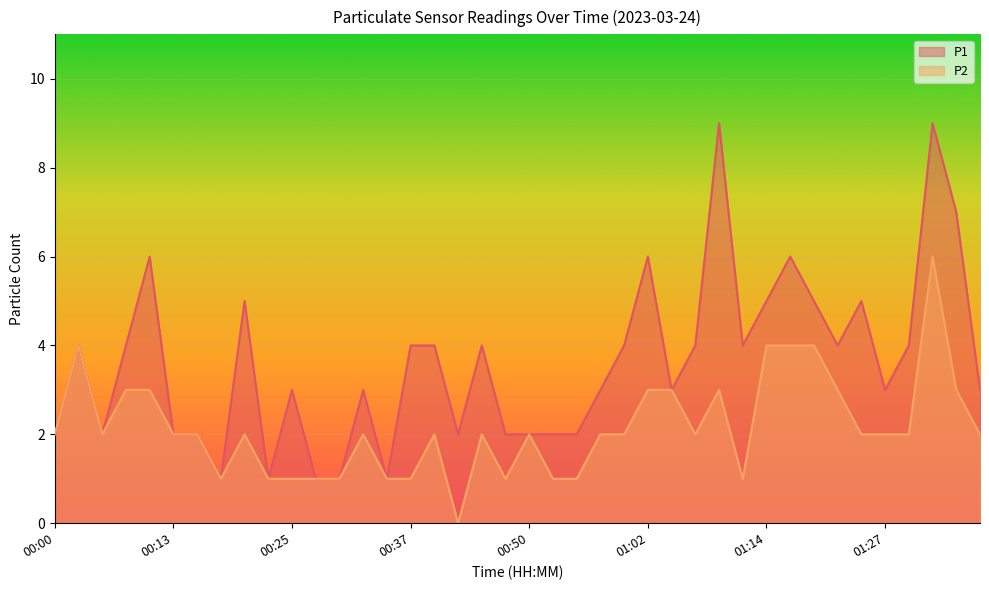

List the series in order of their peak value, highest first.

P1, P2